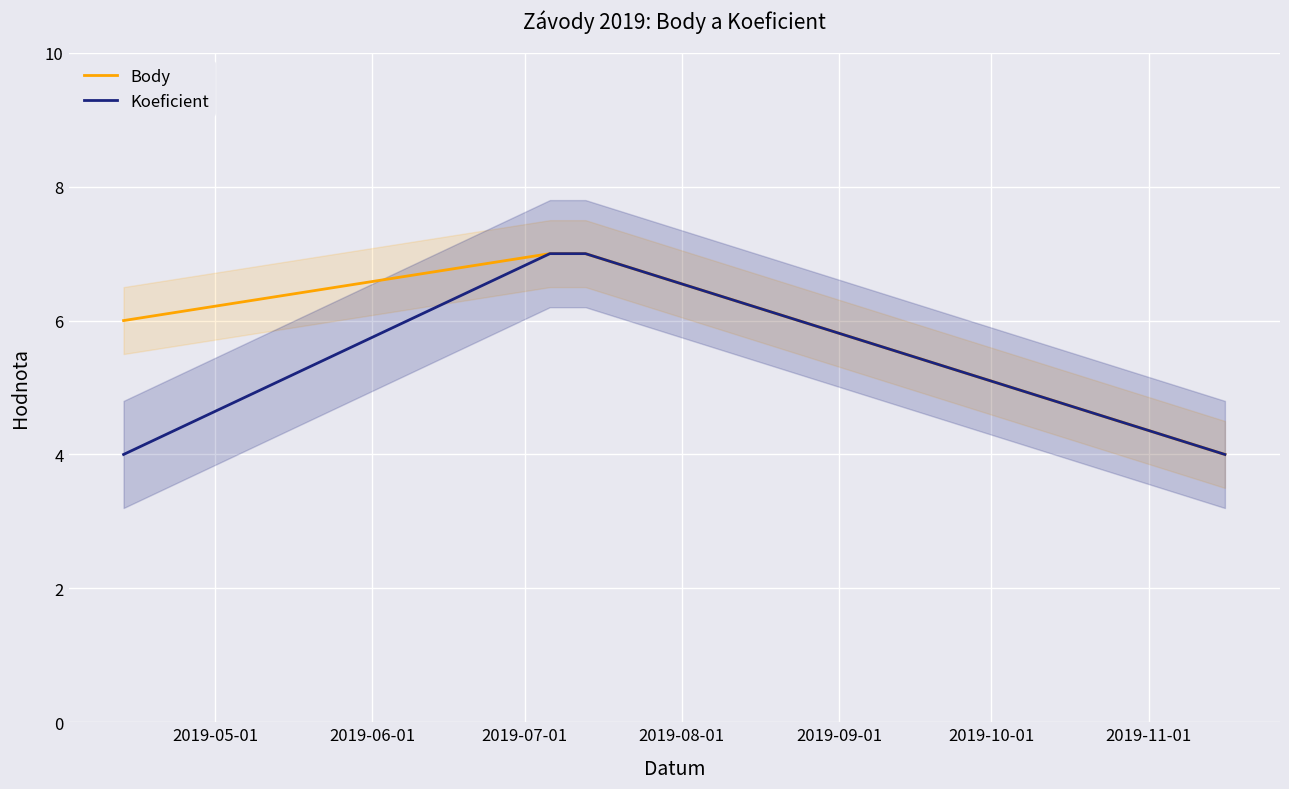

What is the lowest value of the Body series?

4